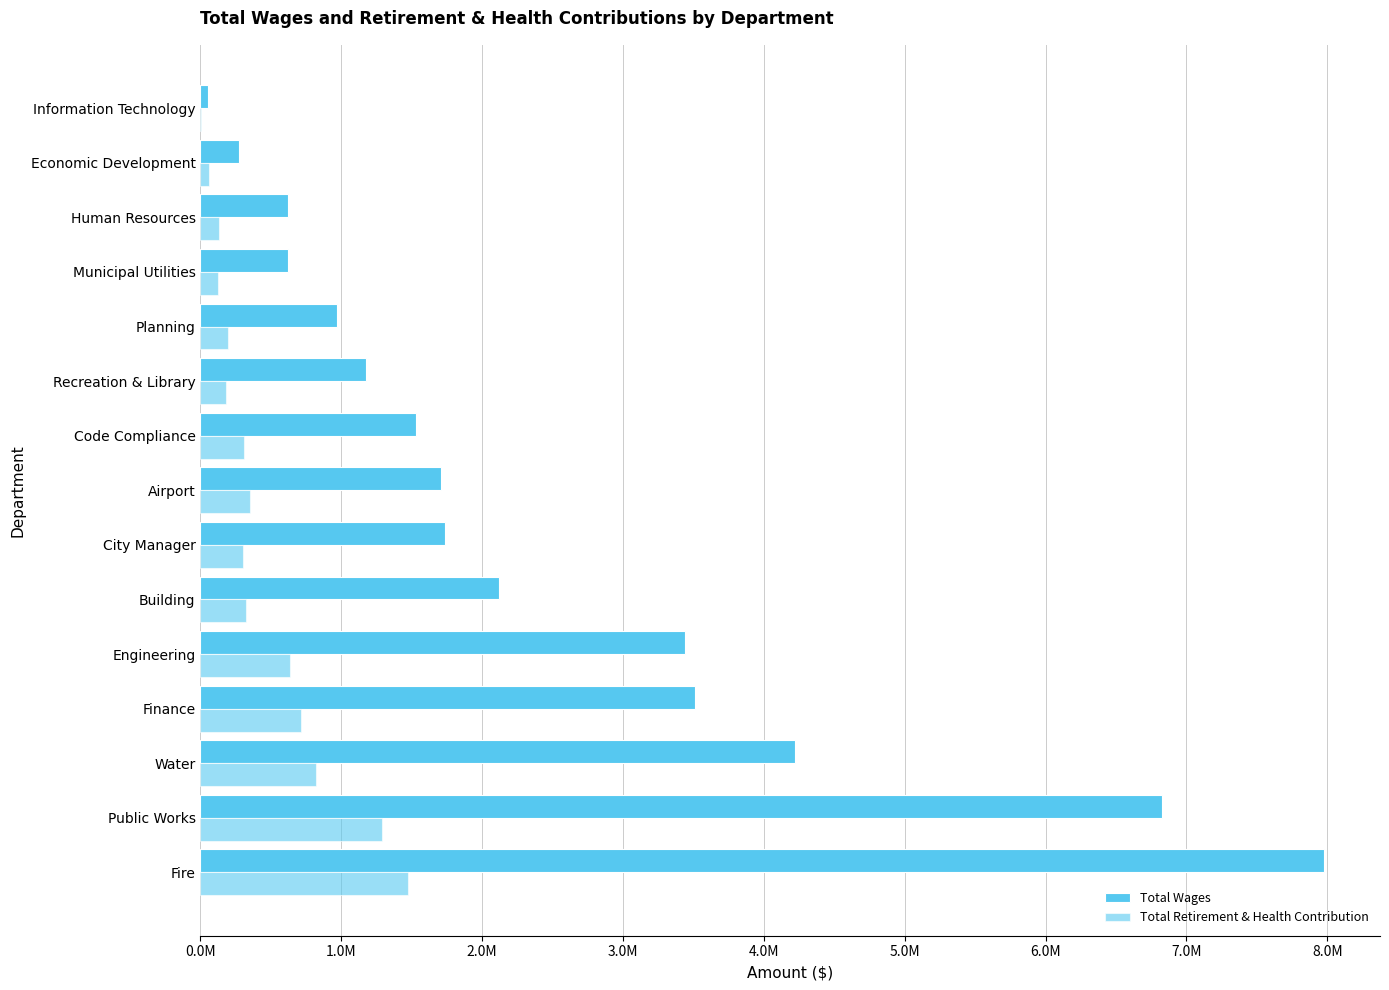

Reading right to left, what are all the values shown in this chart?

Total Wages: 53503	277270	620187	620721	971213	1172661	1530344	1711193	1736934	2118406	3442931	3513902	4219598	6823540	7974893
Total Retirement & Health Contribution: 4116	63975	128843	124494	197998	182754	307756	354111	304287	321261	638660	717356	823415	1287730	1475683